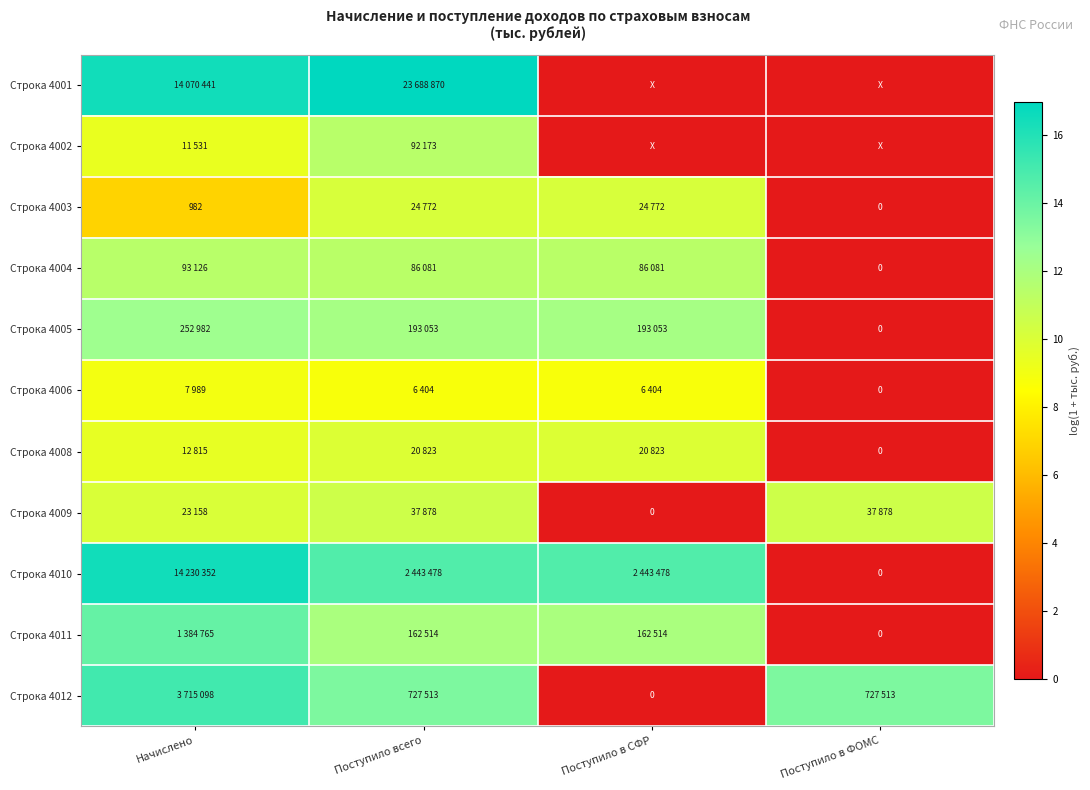

Is it true that Строка 4008 equals 9.5 at Начислено?

True